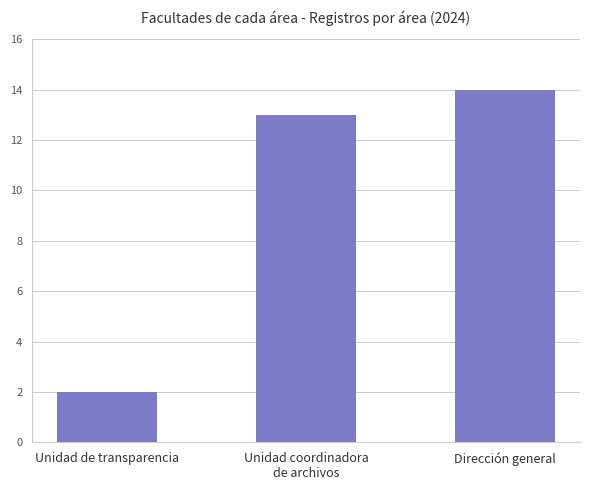

Does the chart contain stacked bars?

No